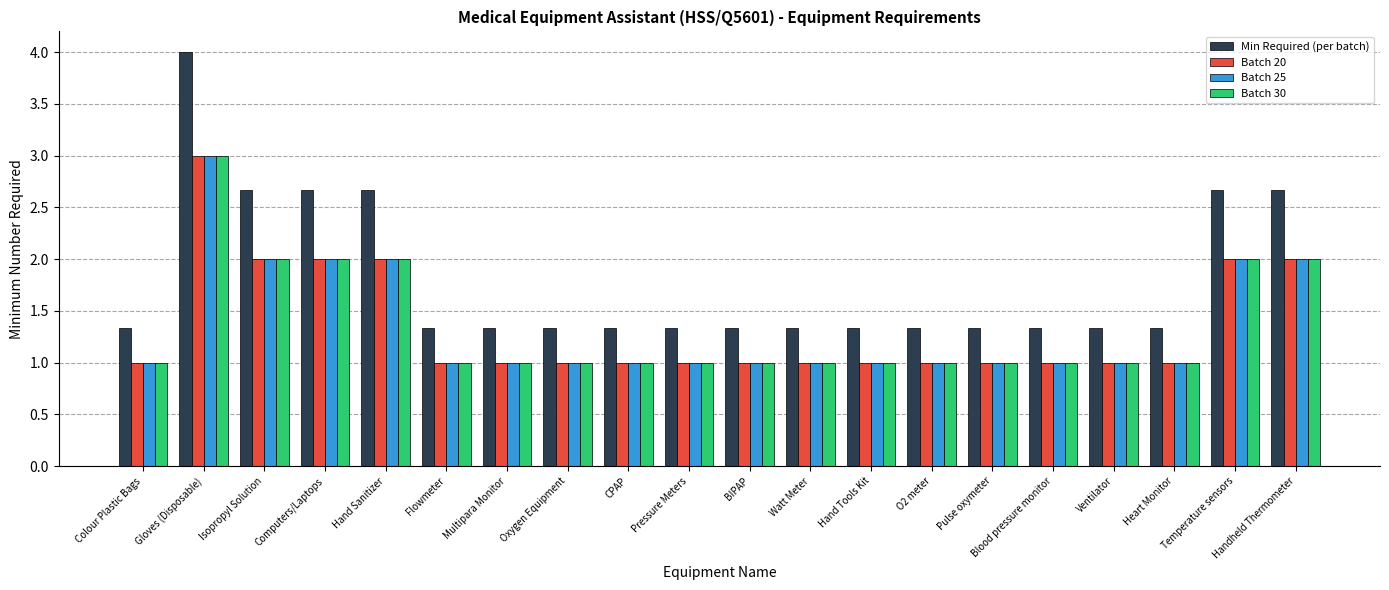

What is the smallest value displayed?

1.0